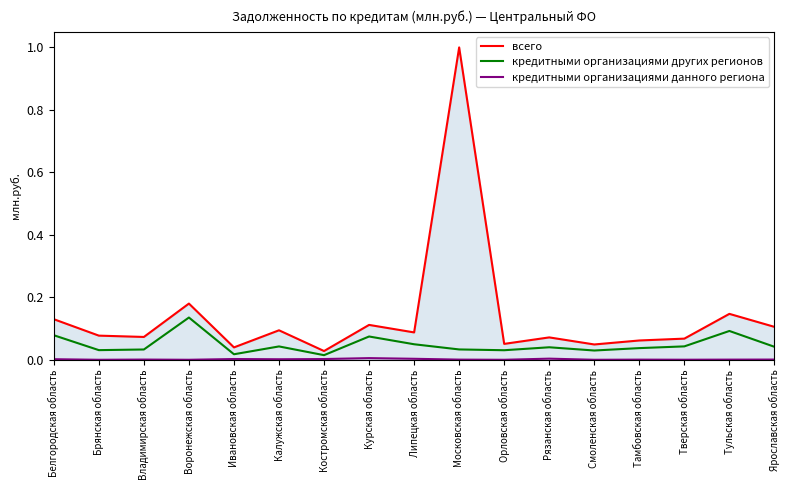

Which label corresponds to the largest value in the chart?

Московская область